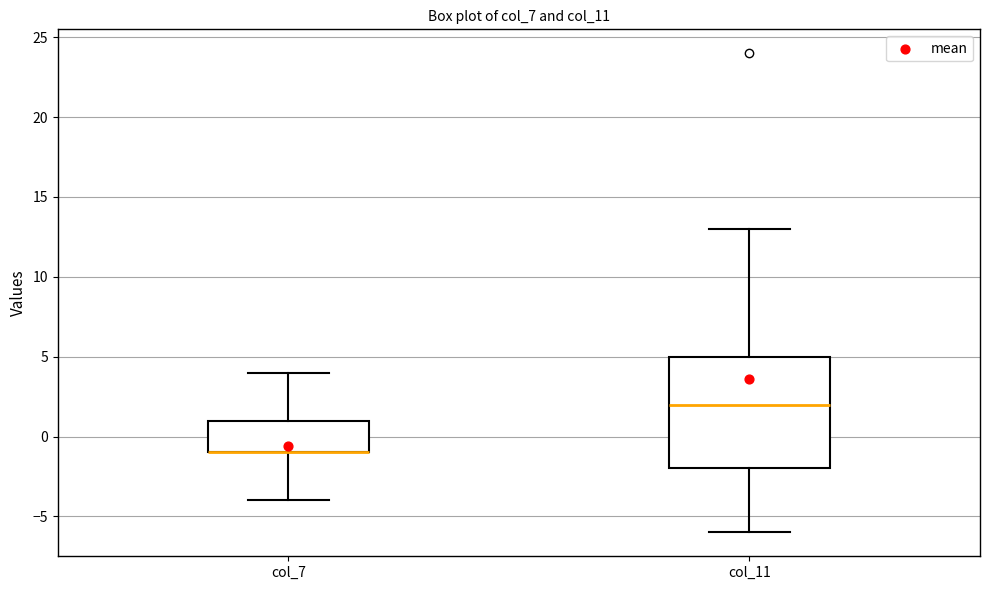

Comparing the boxes themselves (not the whiskers), which one is the tallest?

col_11